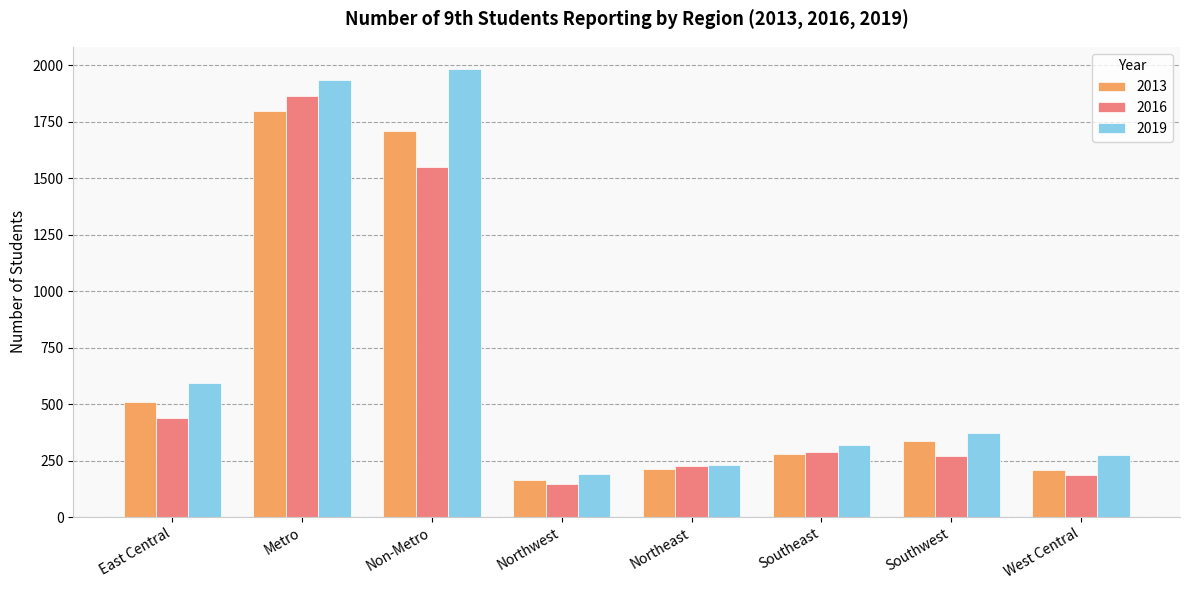

True or false: 2019 has a value of 2855 at Metro.

False